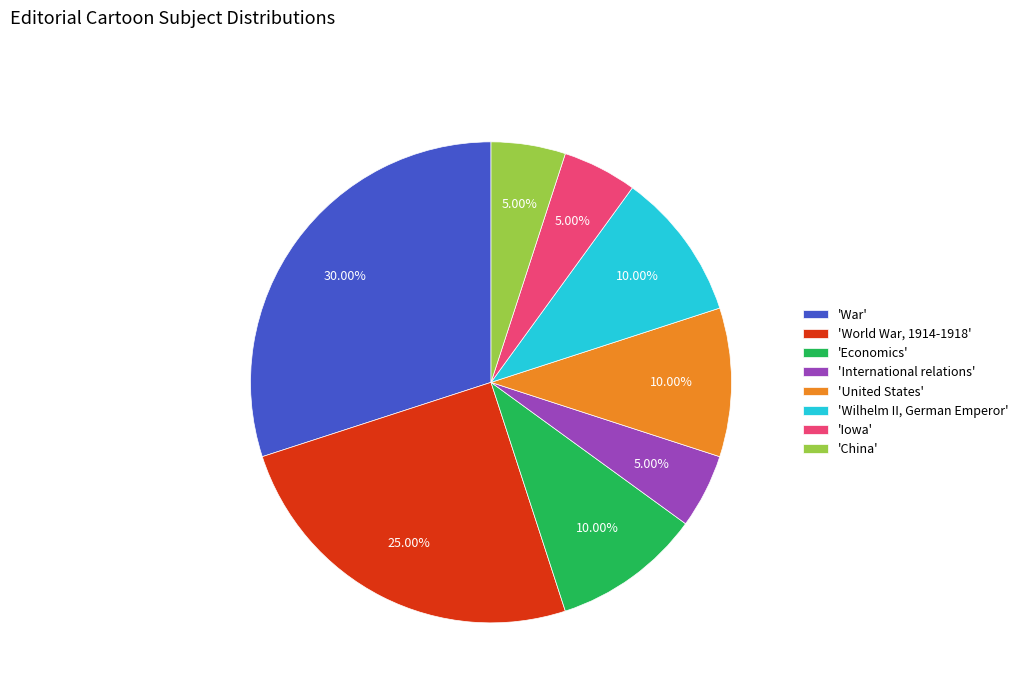

Which category has the biggest portion of the pie?

'War'